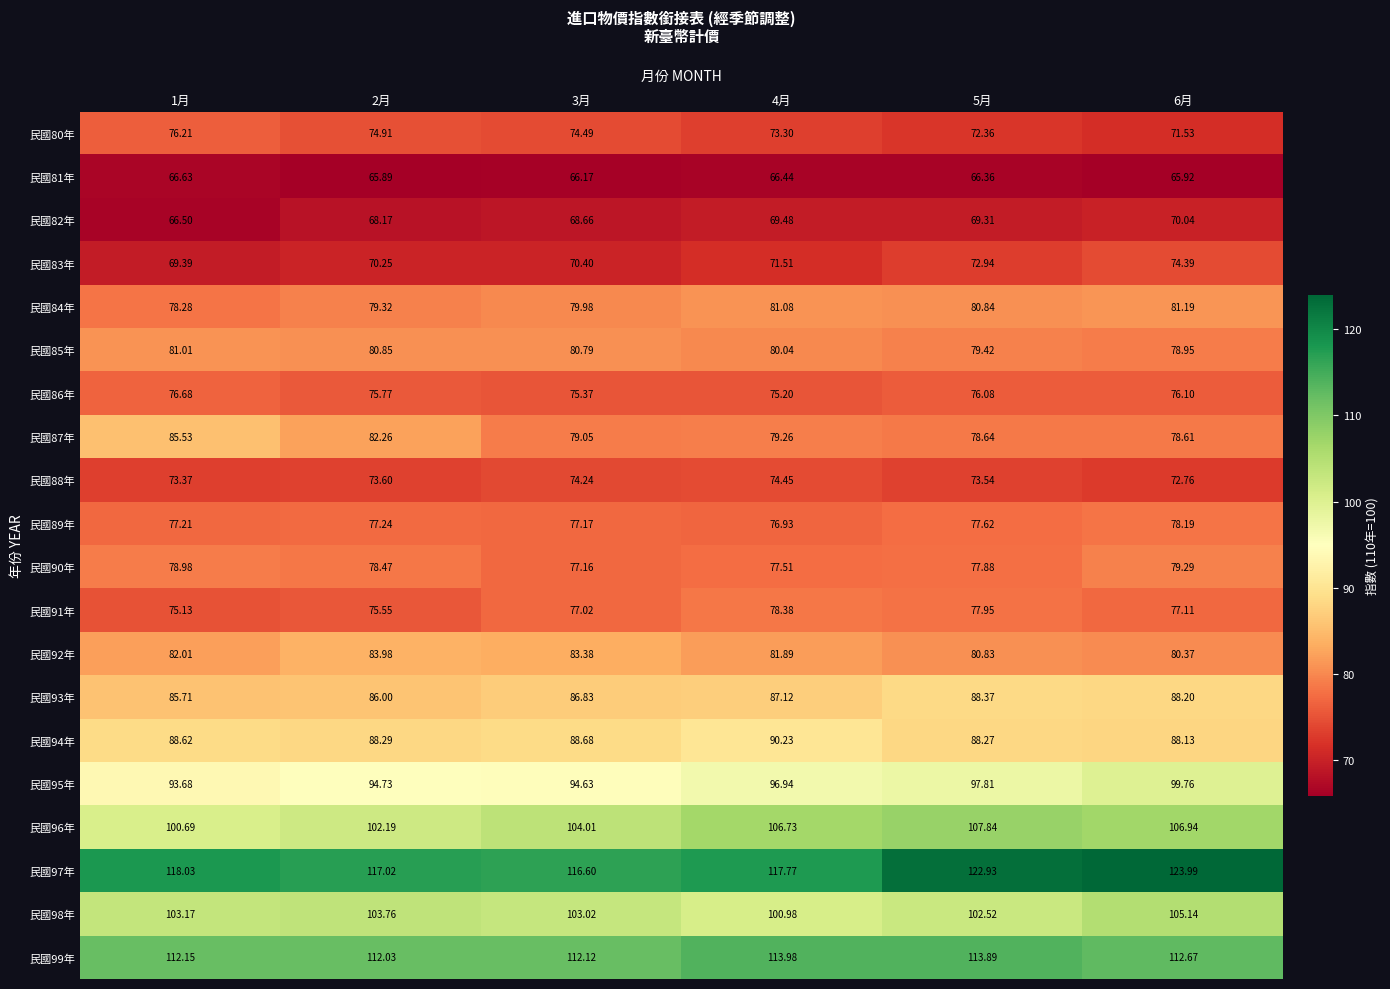

Rank the series at 6月 from highest to lowest value.

民國97年, 民國99年, 民國96年, 民國98年, 民國95年, 民國93年, 民國94年, 民國84年, 民國92年, 民國90年, 民國85年, 民國87年, 民國89年, 民國91年, 民國86年, 民國83年, 民國88年, 民國80年, 民國82年, 民國81年